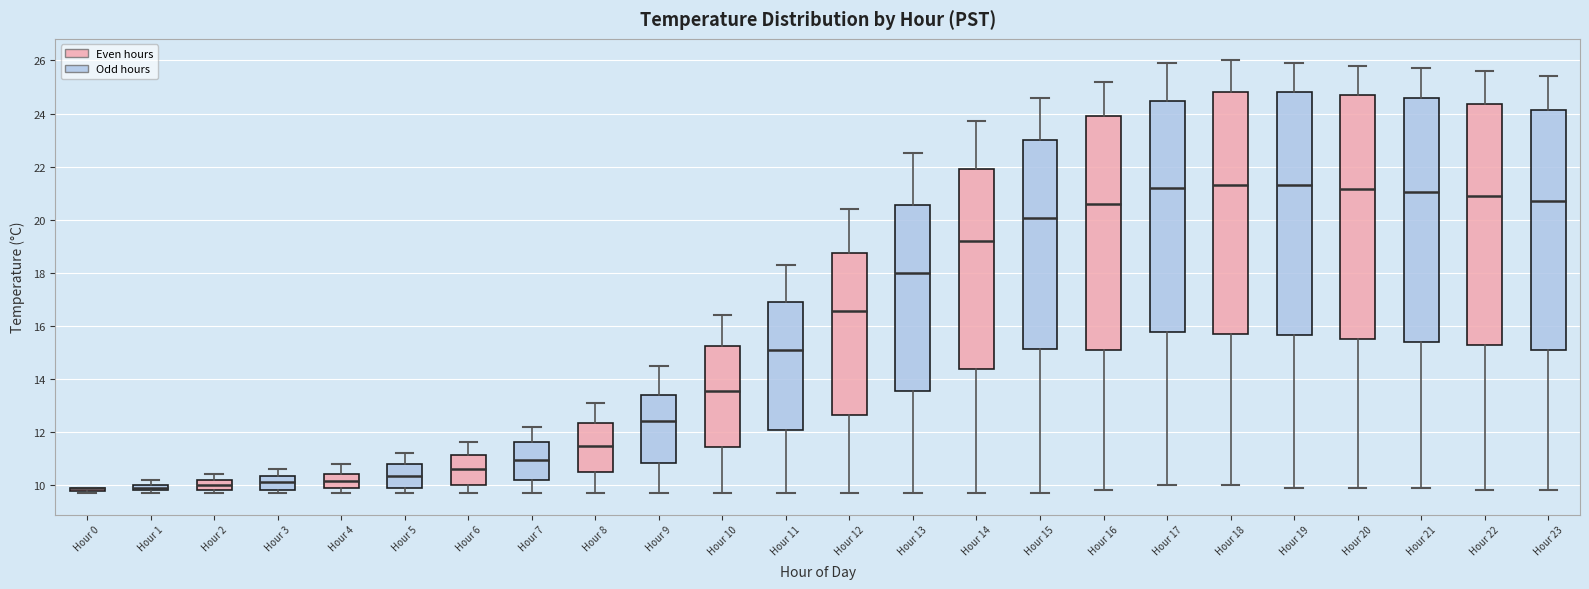

Where is the upper edge of the box for Hour 8 on the y-axis? The values are not printed on the chart, so give them approximately, as read against the axis.

12.4